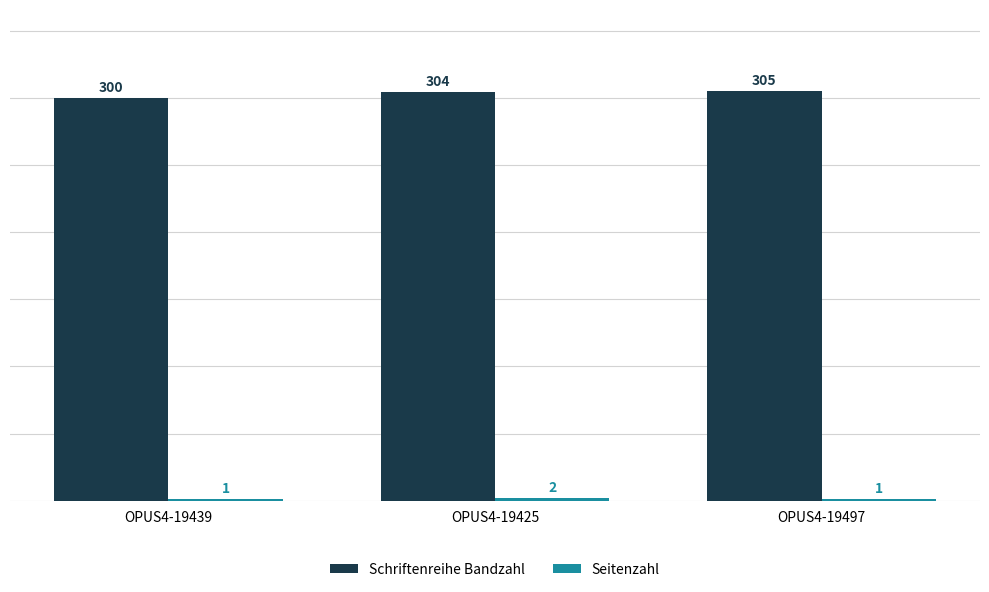

Which series has the largest total across all categories?

Schriftenreihe Bandzahl